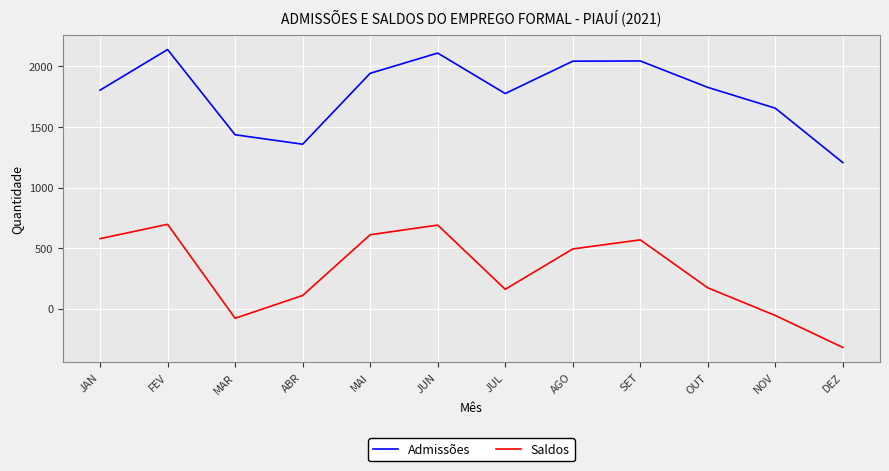

How many lines are shown in the chart?

2